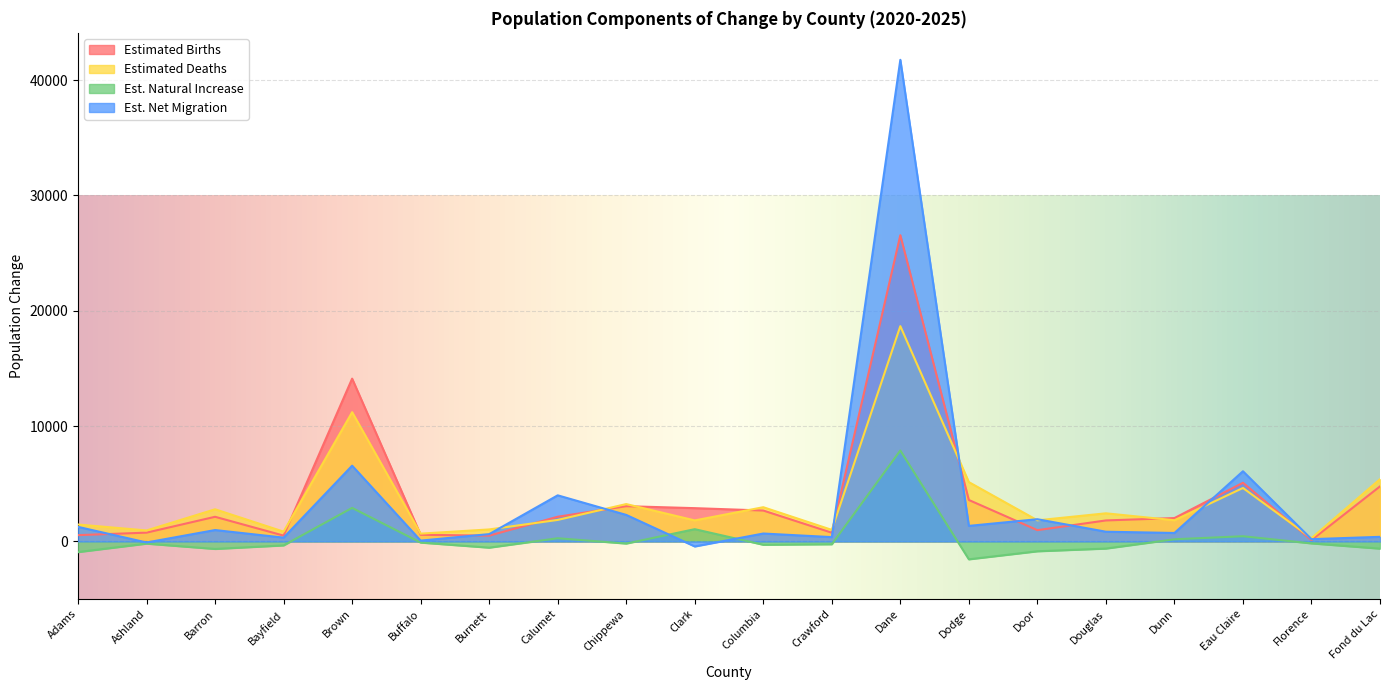

True or false: Est. Natural Increase has more than 0 interior local peaks.

True